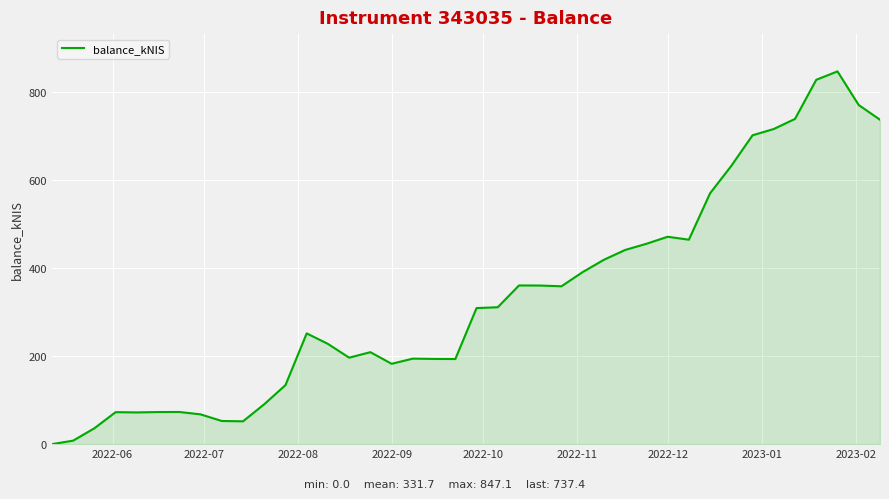

How many lines are shown in the chart?

1